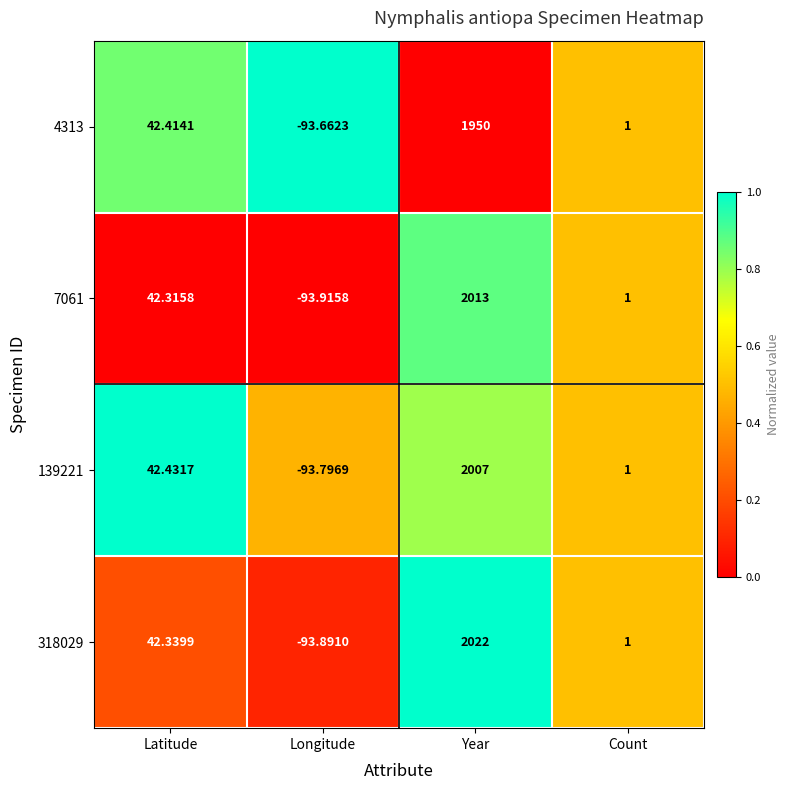

Rank the series by their maximum value, from highest to lowest.

318029, 7061, 139221, 4313